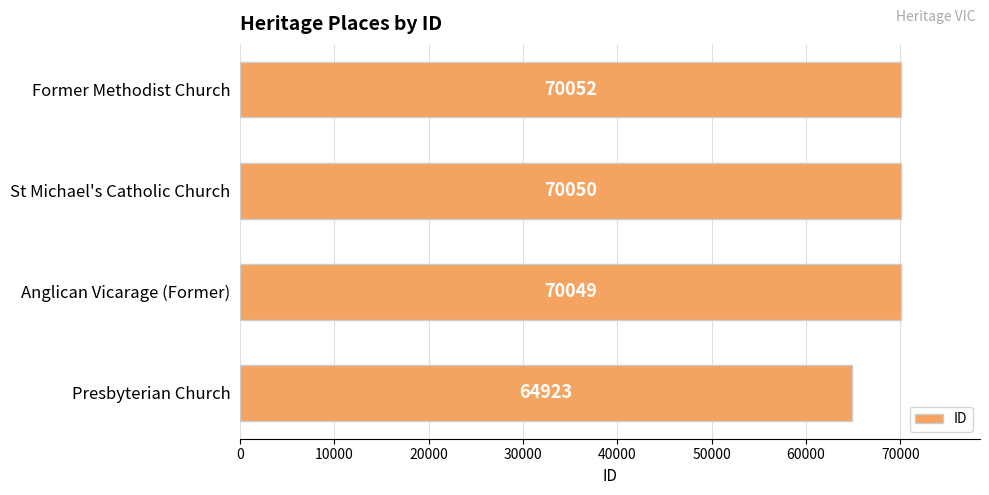

At which label is the value closest to 67487?

Anglican Vicarage (Former)